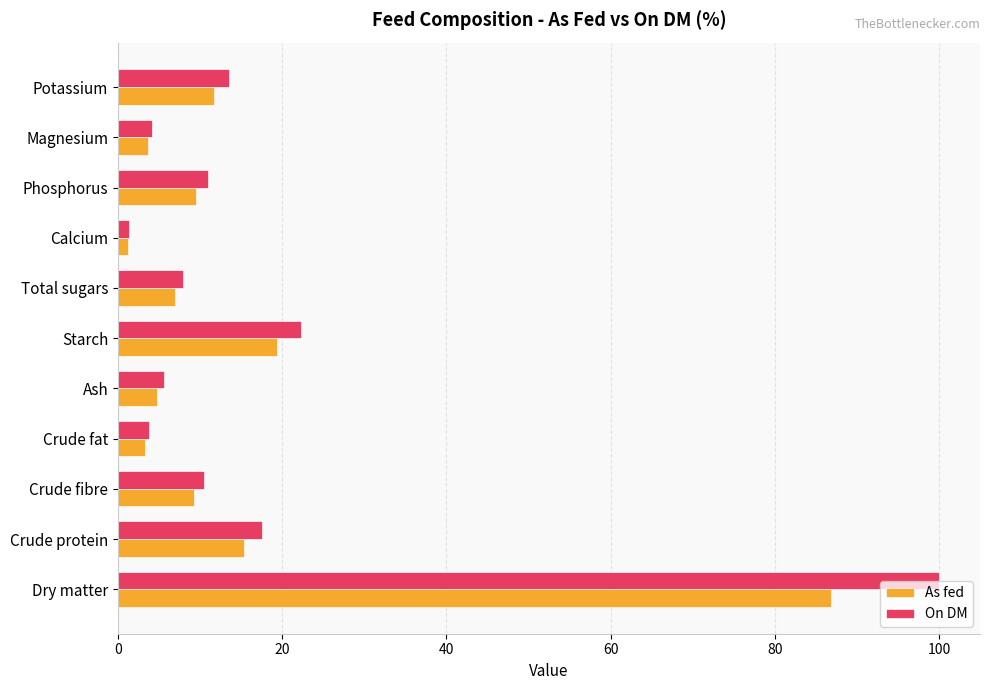

What value does the As fed series have at Crude fibre?

9.2